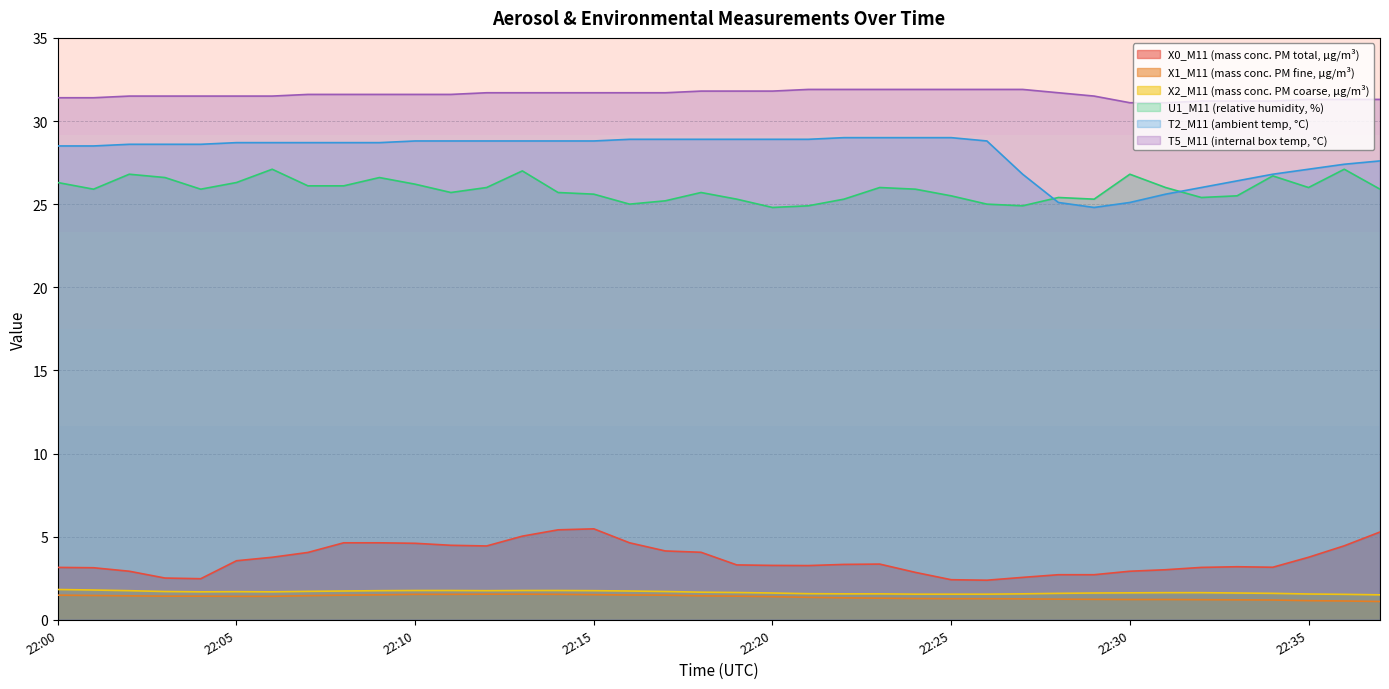

How many data points in X0_M11 are less than 3?

10